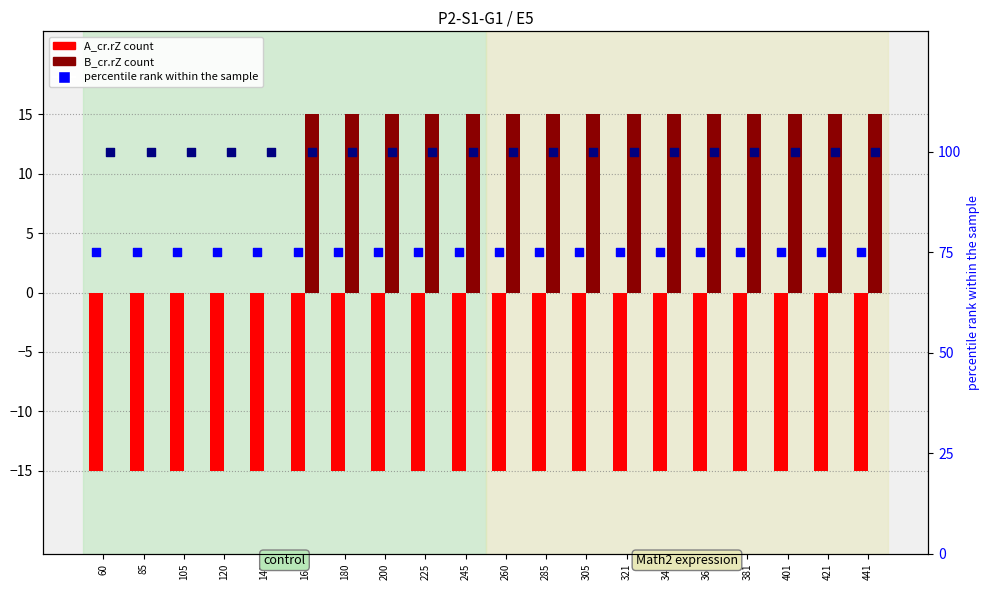

What is the total value across all series at 361?

175